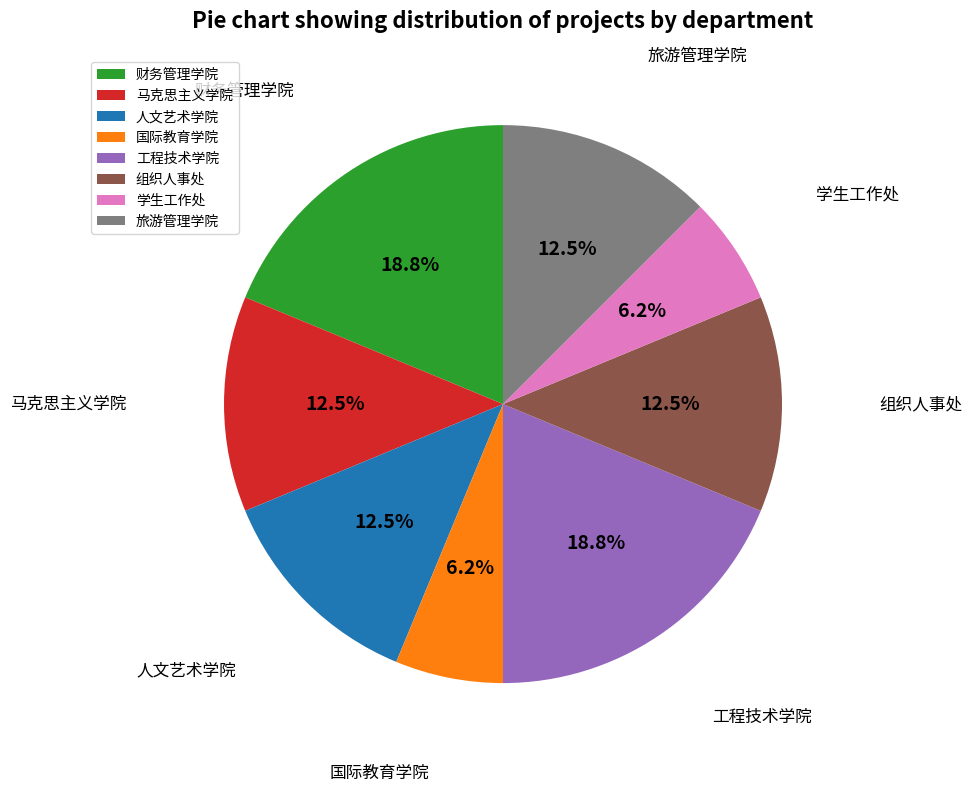

Count the number of slices in the pie.

8